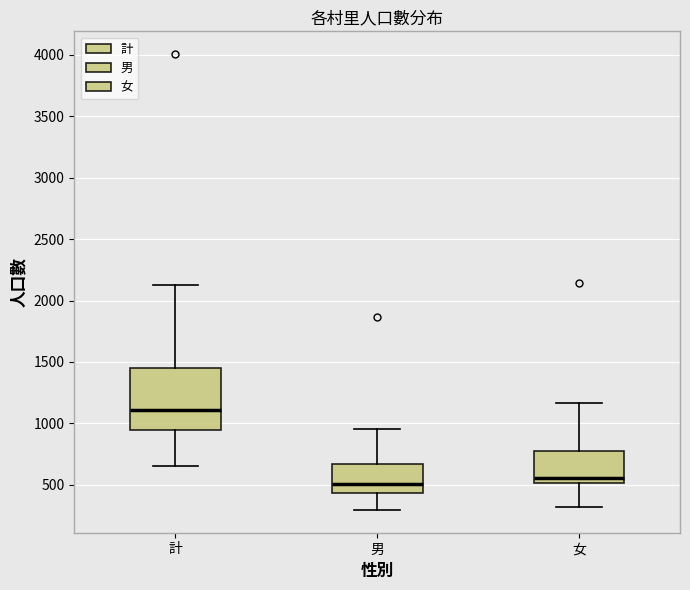

Where does the upper whisker of the box for 女 end on the y-axis? The values are not printed on the chart, so give them approximately, as read against the axis.

1150